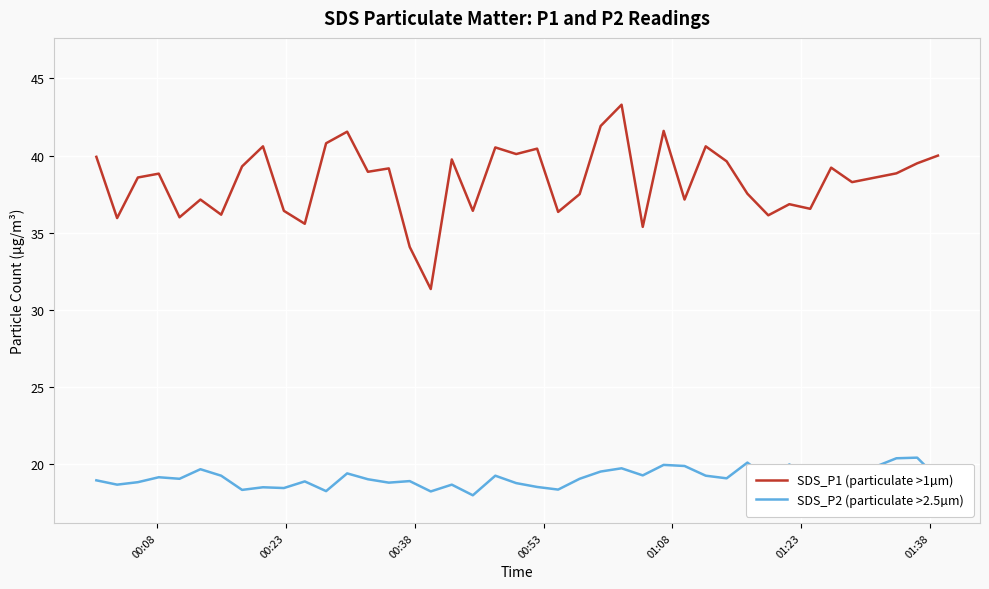

What is the maximum value shown in the chart?

43.3